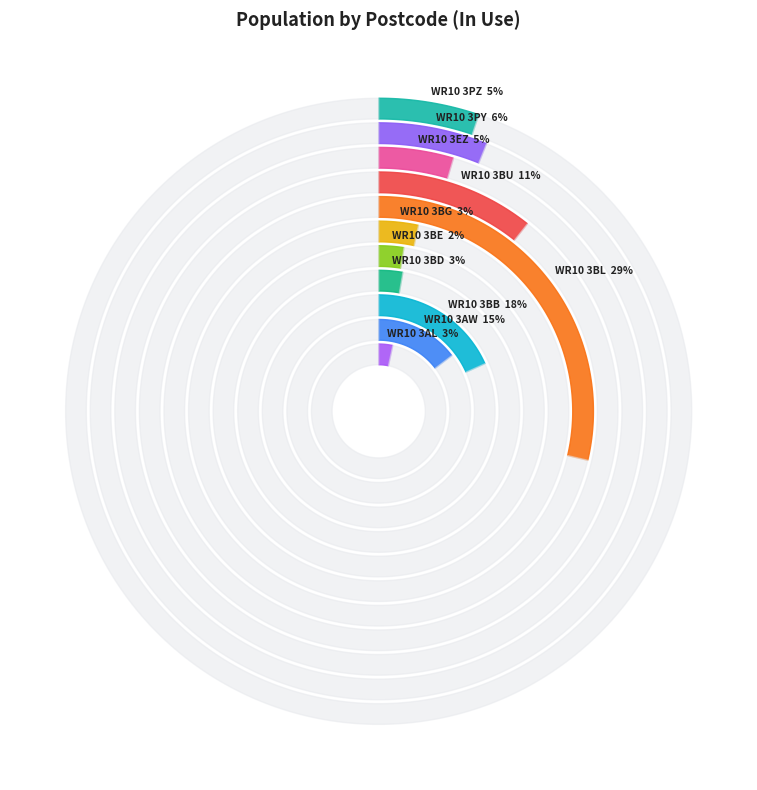

Which category has the smallest portion of the pie?

WR10 3BE